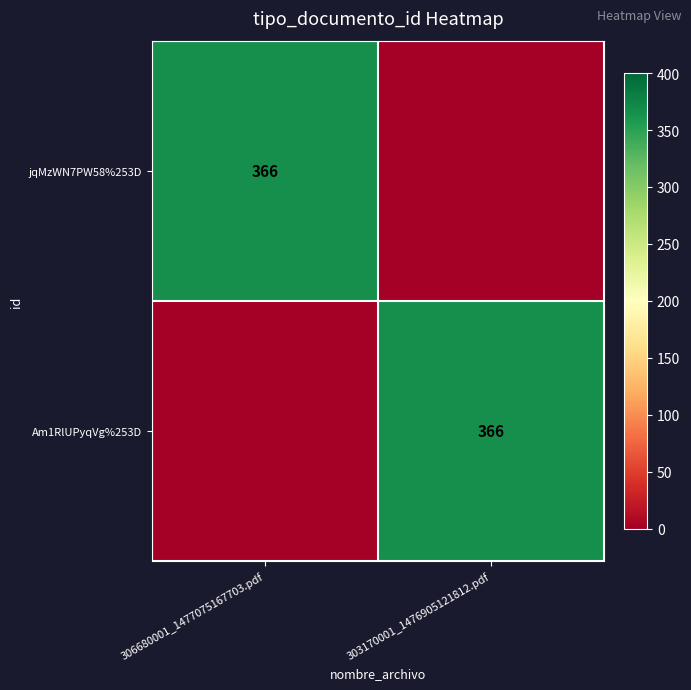

The Am1RlUPyqVg%253D series shows 366 at 303170001_1476905121812.pdf. True or false?

True